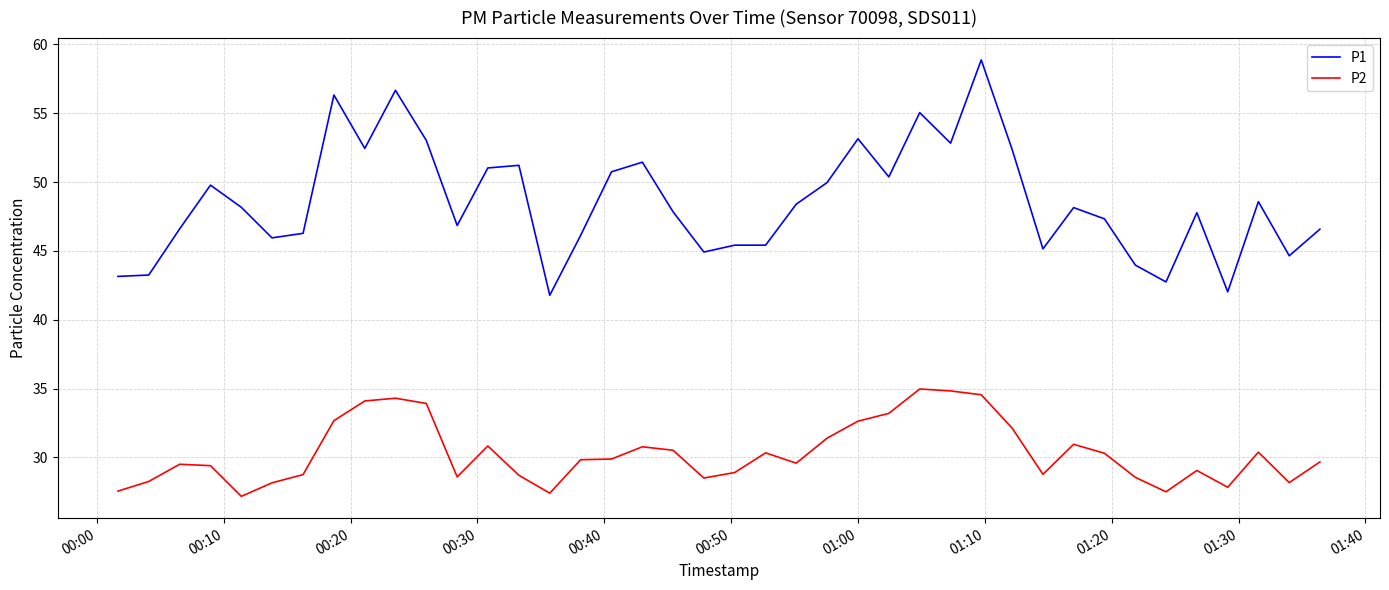

List the series in order of their peak value, lowest first.

P2, P1